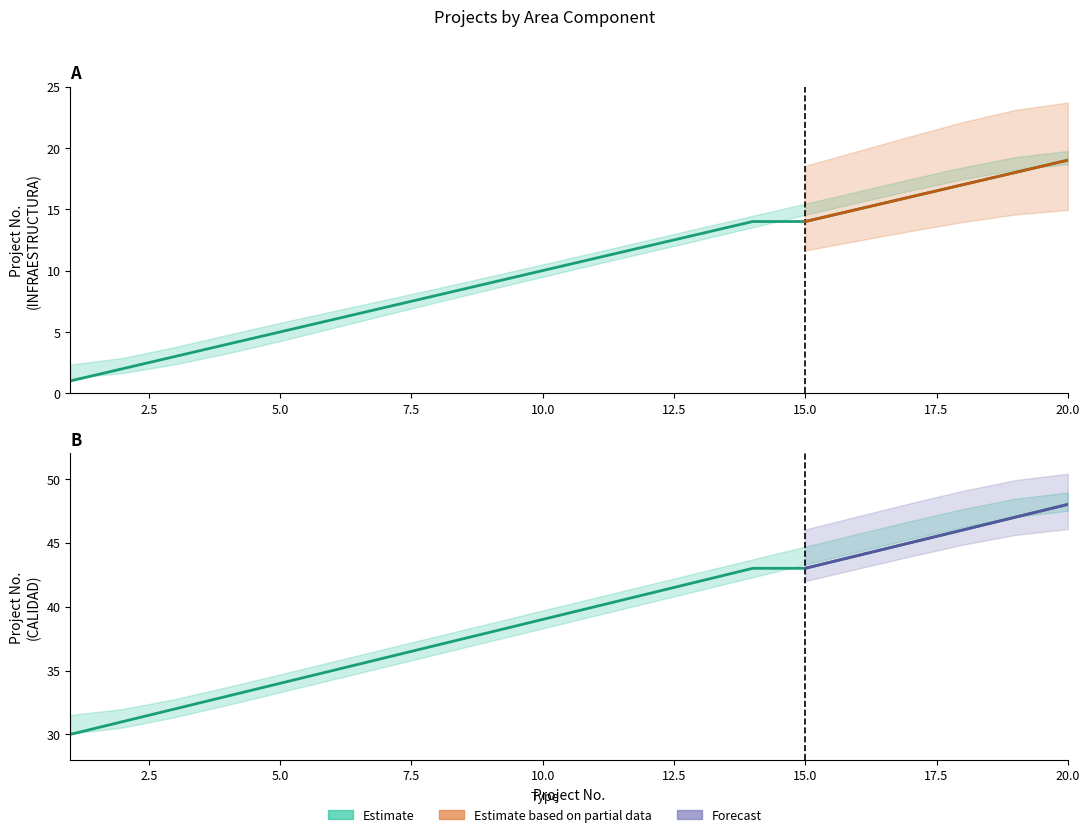

True or false: INFRAESTRUCTURA_lower has a value of 3.8 at 3.

False